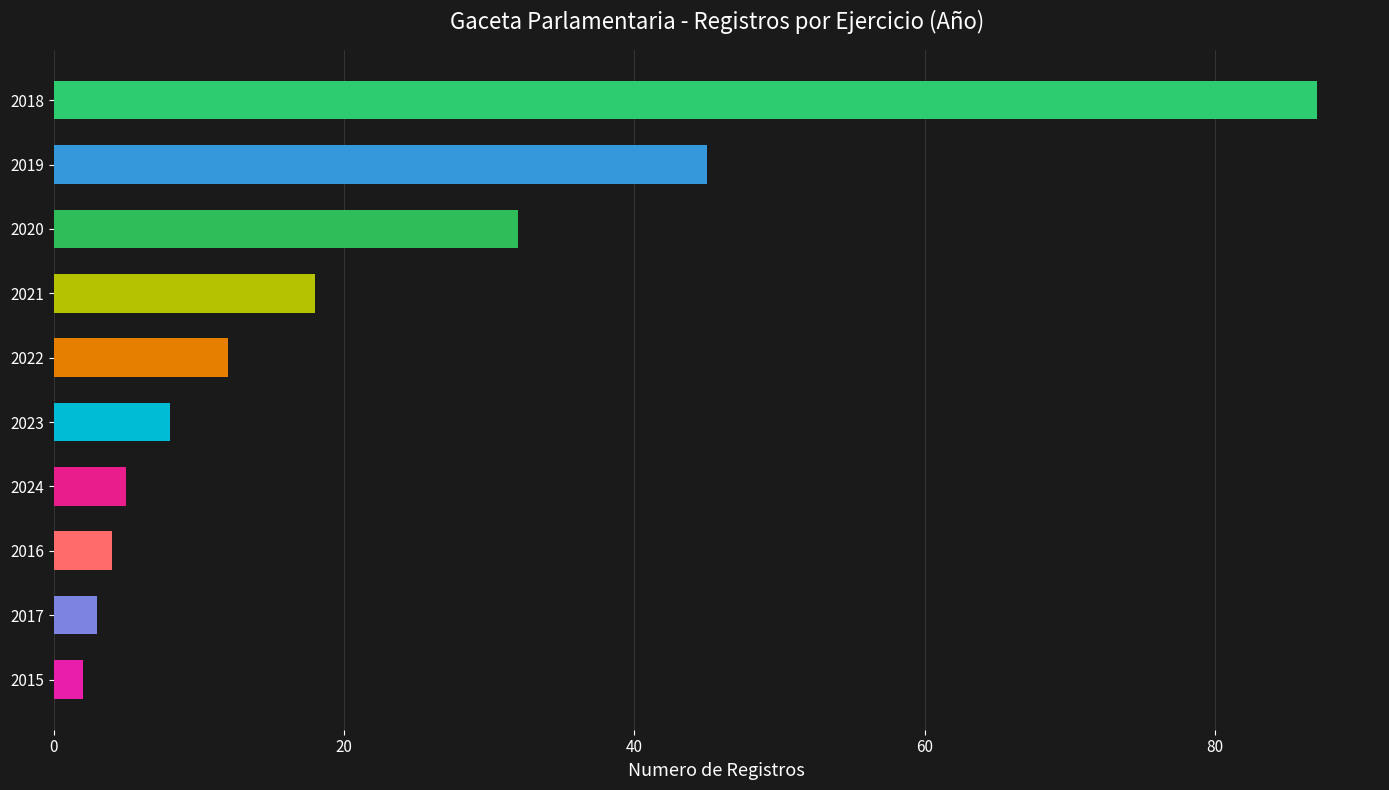

Count the number of data series in this chart.

1